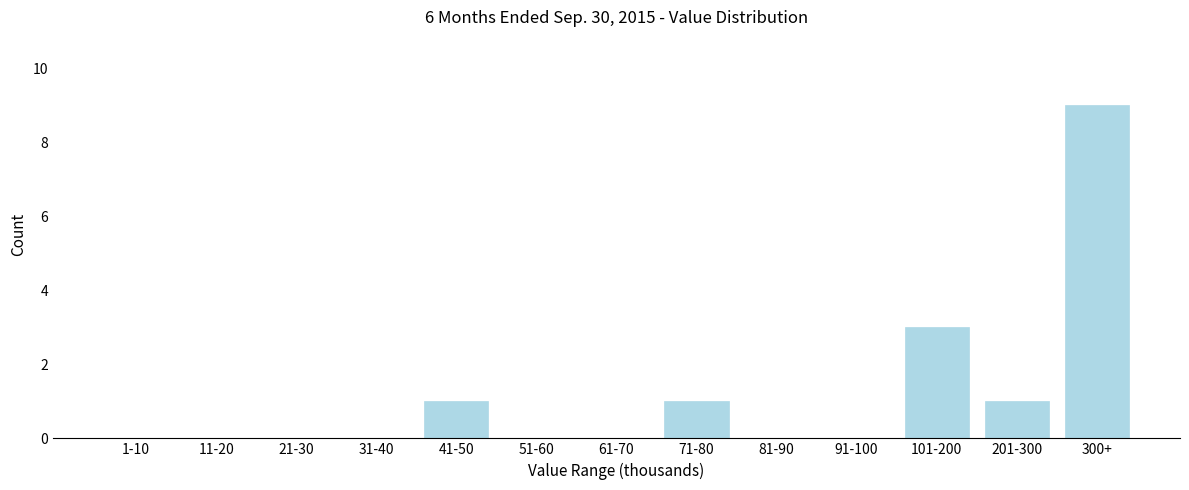

Reading left to right, list all the values displayed in this chart.

1-10=0	11-20=0	21-30=0	31-40=0	41-50=1	51-60=0	61-70=0	71-80=1	81-90=0	91-100=0	101-200=3	201-300=1	300+=9